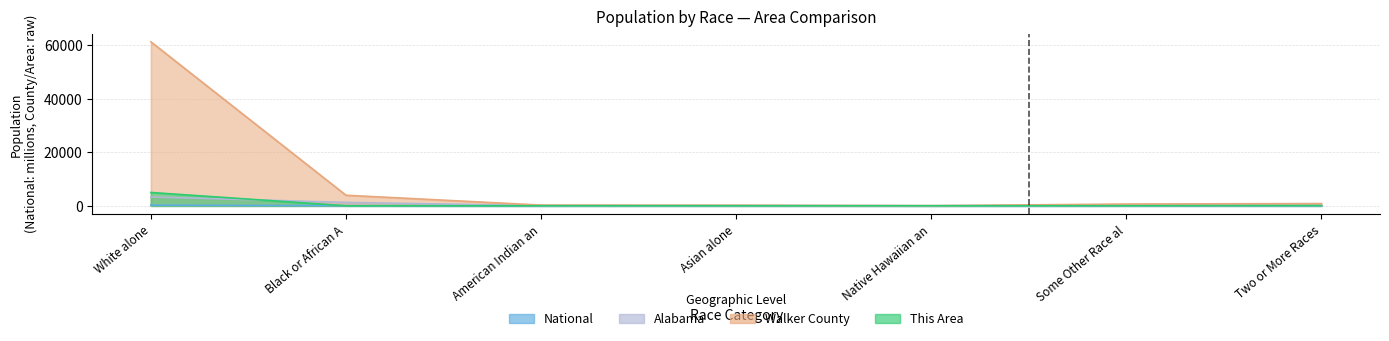

True or false: This Area and Alabama cross at least once.

True